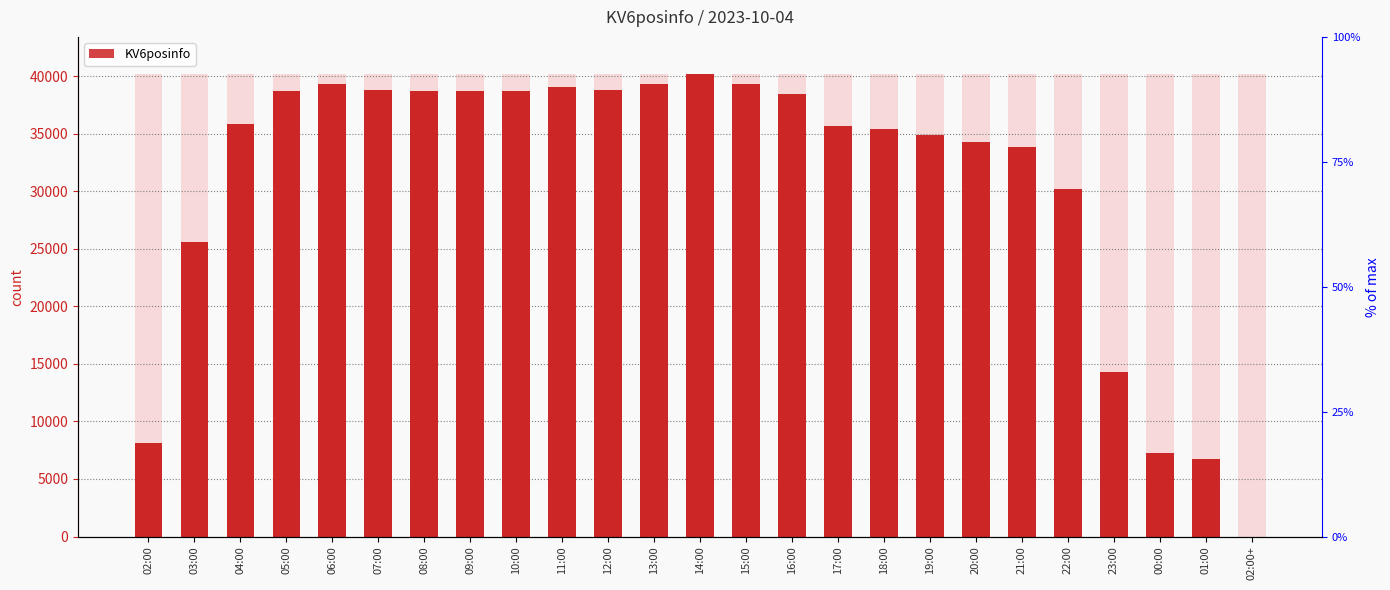

Which label corresponds to the smallest value in the chart?

02:00+